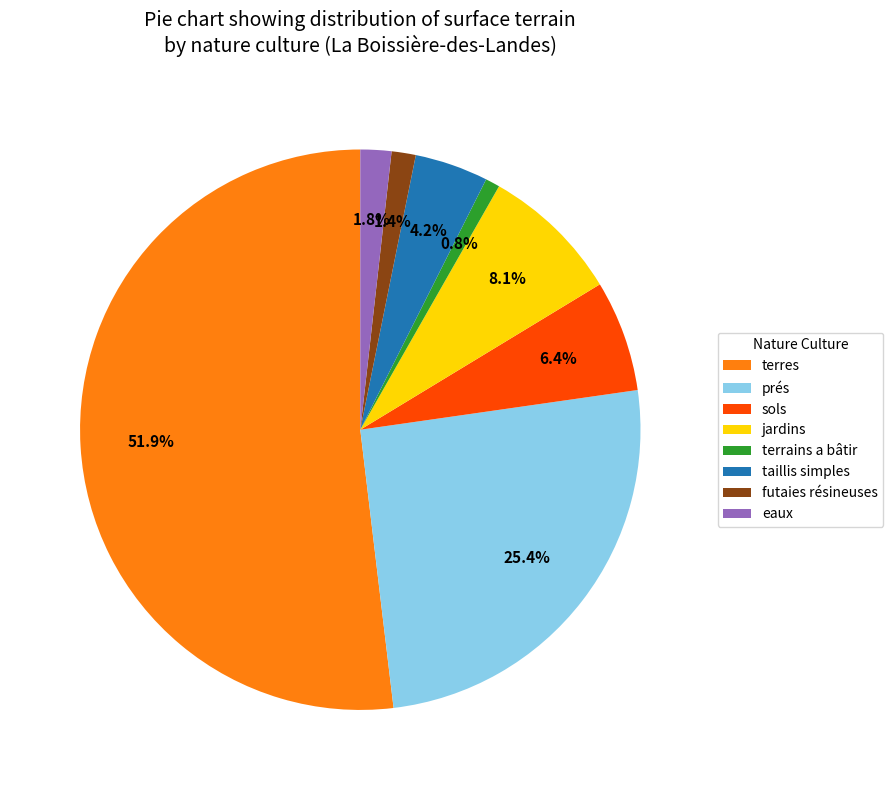

How many segments does this pie chart have?

8